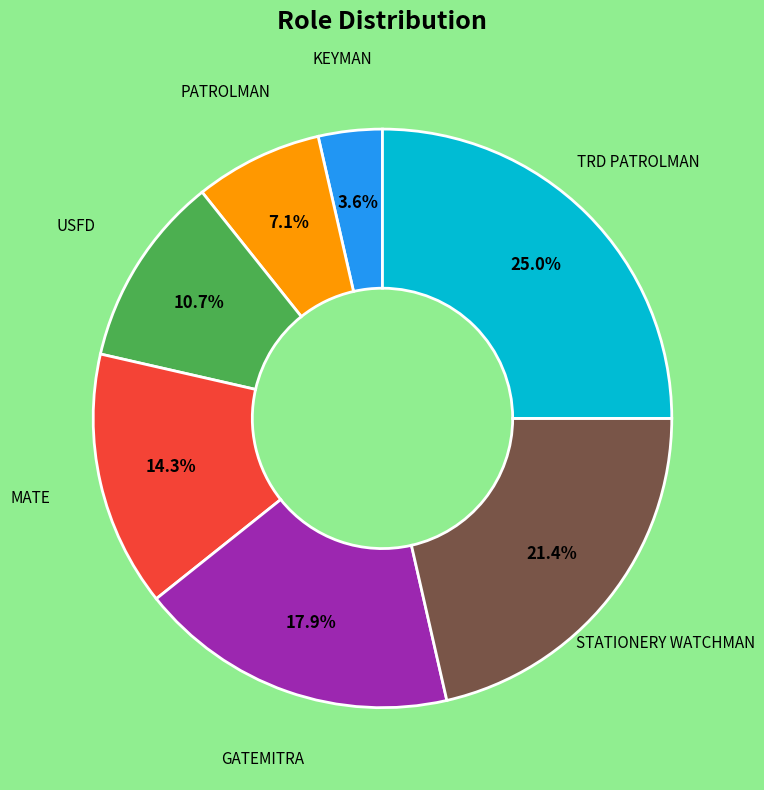

Is there a majority slice in this chart?

No